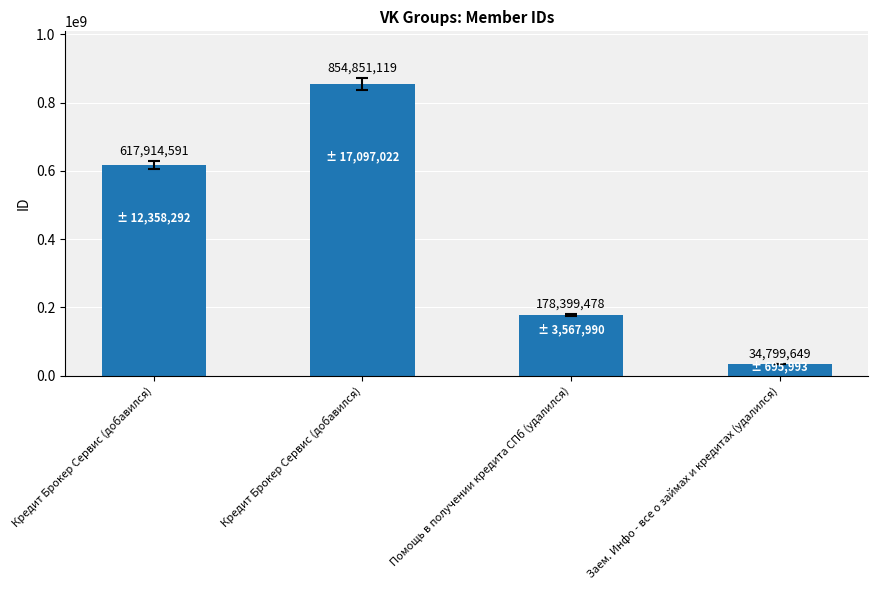

The value at Помощь в получении кредита СПб (удалился) is 178399478. True or false?

True